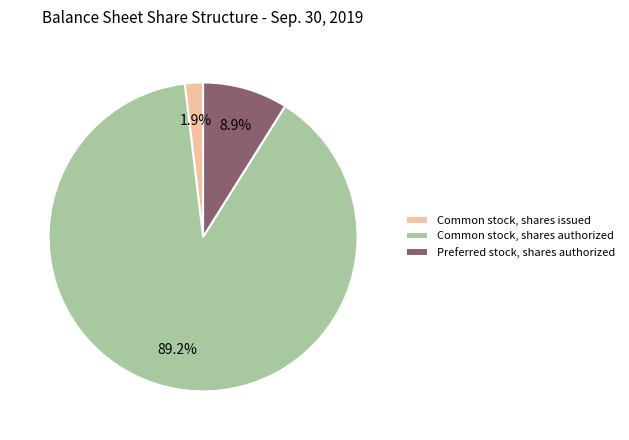

To the nearest percent, what is the difference between the largest and smallest slice percentages?

87%